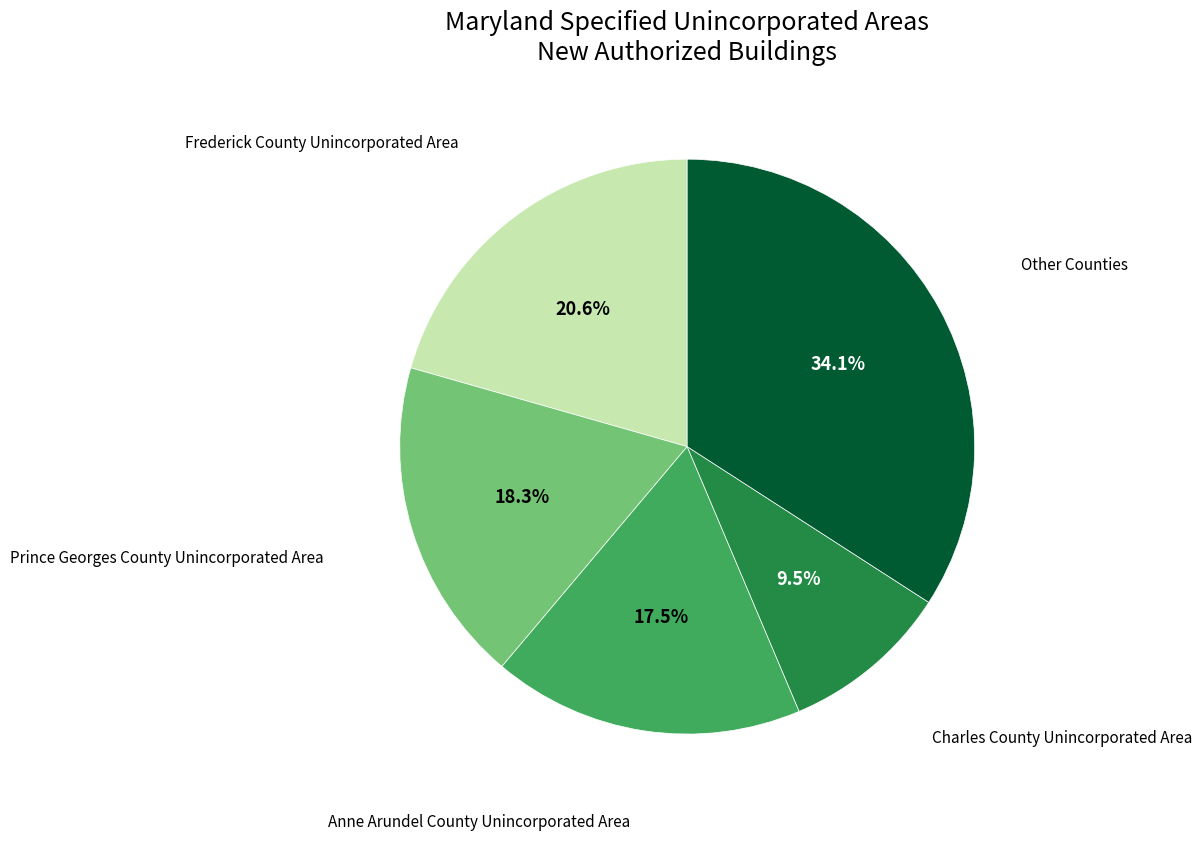

To the nearest percent, what is the average slice percentage?

20%